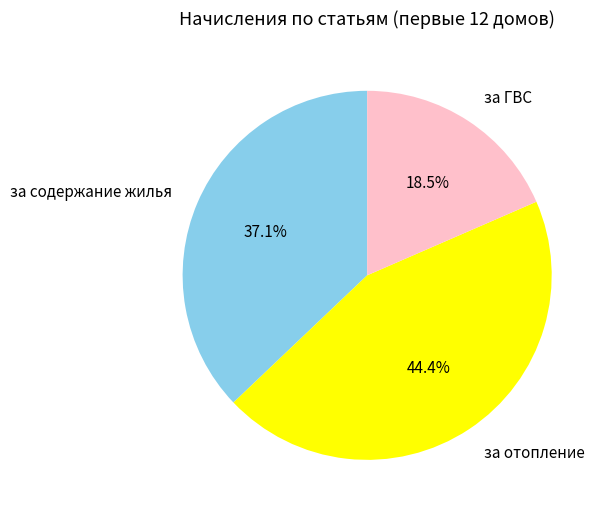

What is the smallest slice in the pie chart?

за ГВС